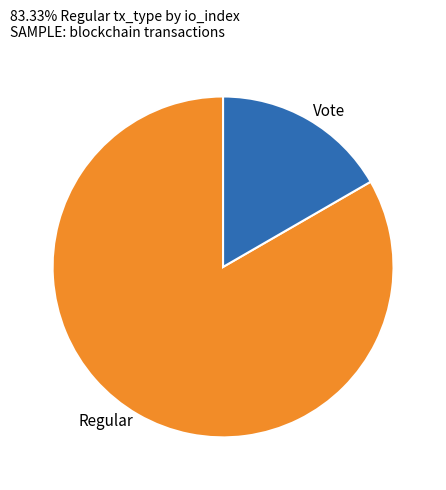

Does Regular account for over 50% of the chart?

Yes